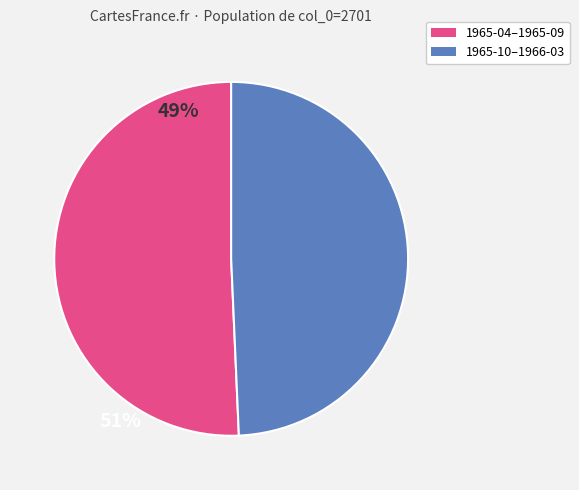

Does any single category account for the majority?

Yes